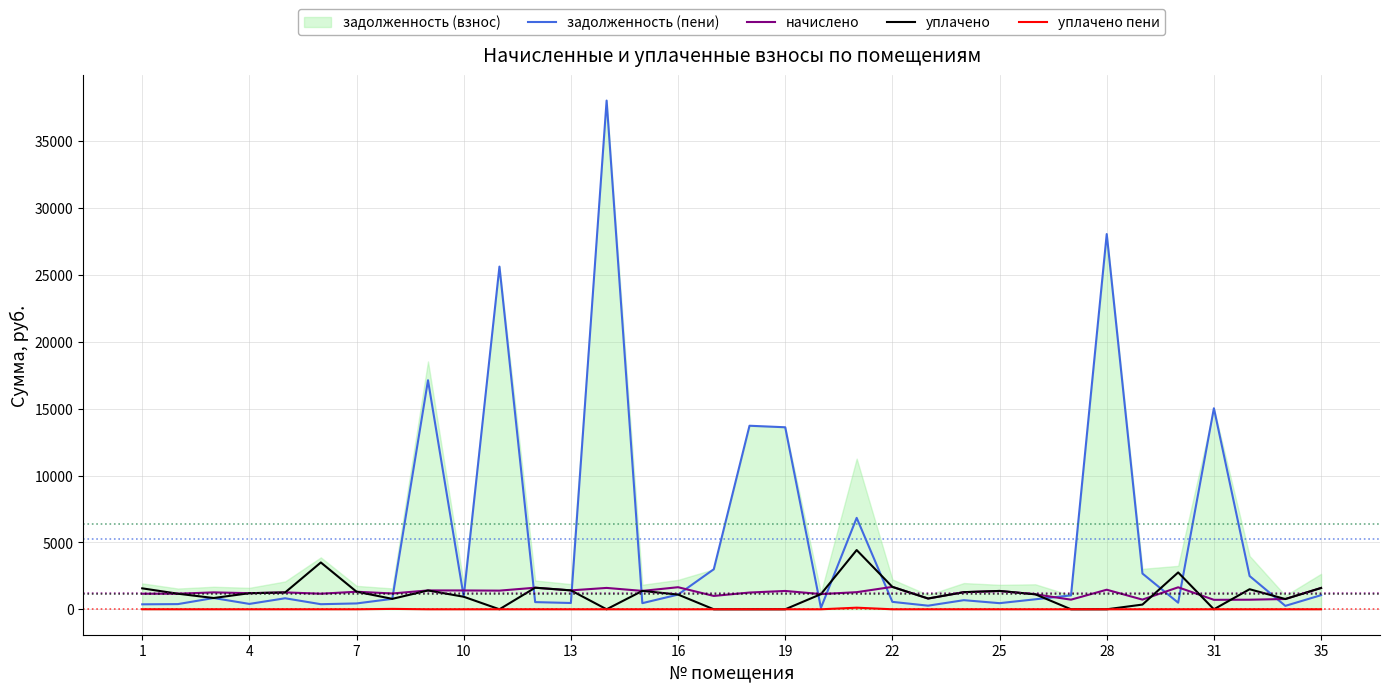

What is the maximum value for задолженность (пени)?

38032.7